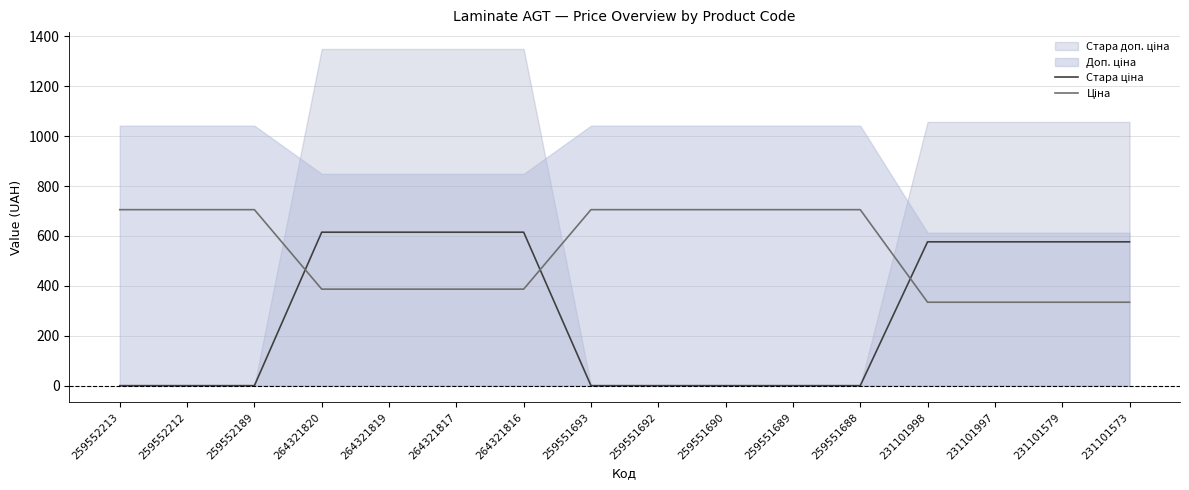

Does the chart display data point markers on the line(s)?

No